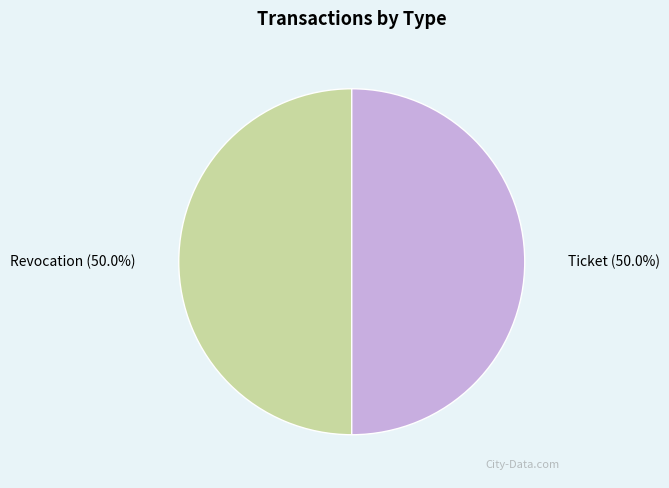

Is it true that Ticket is 50% of the pie?

True